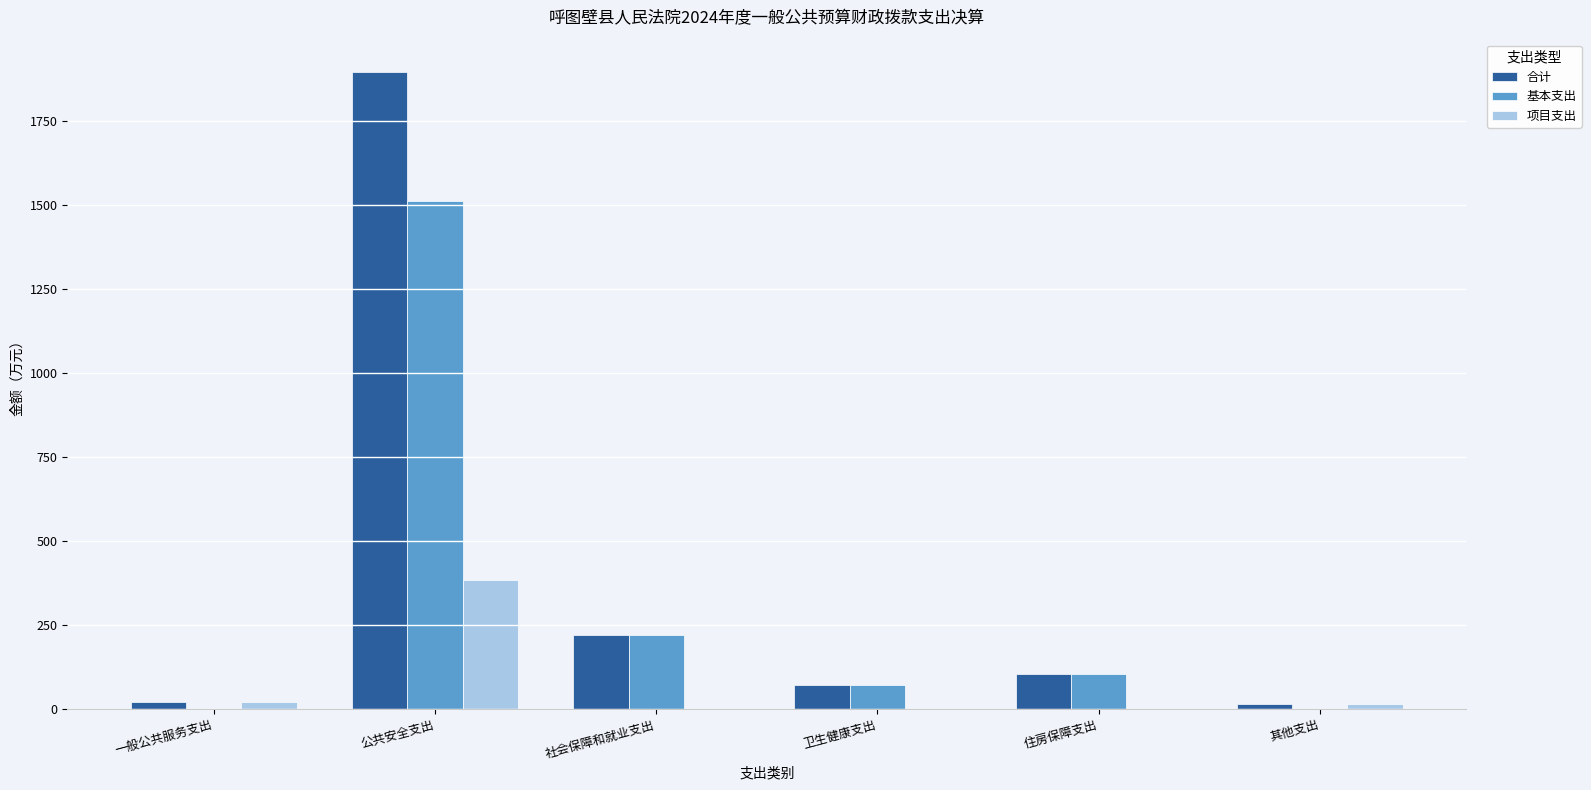

What is the sum of all 项目支出 values?

420.0